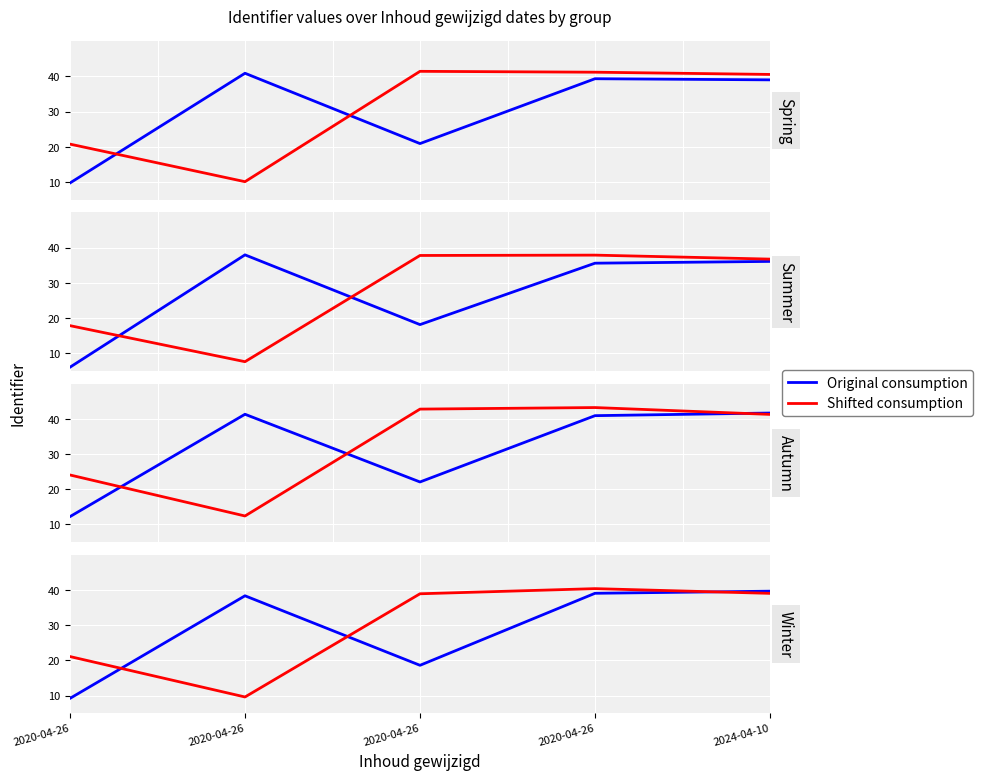

Is the value of Original consumption at 2020-04-26 greater than the value of Shifted consumption at 2024-04-10?

No